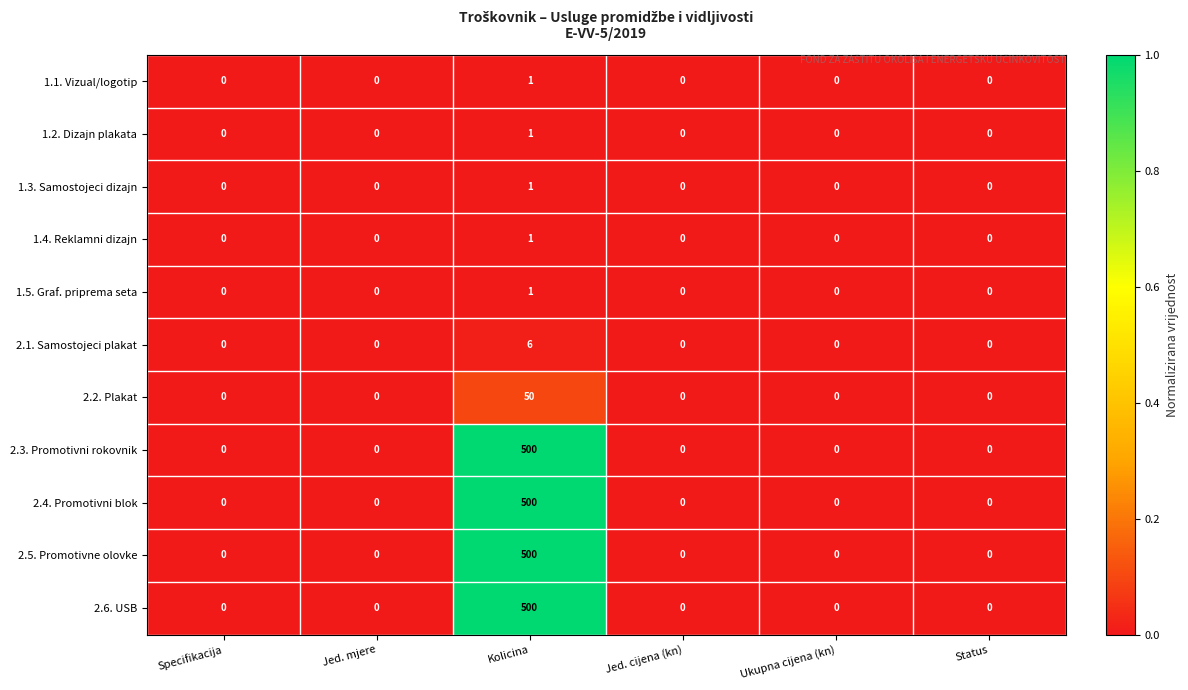

At which category is the sum across all series the highest?

Kolicina